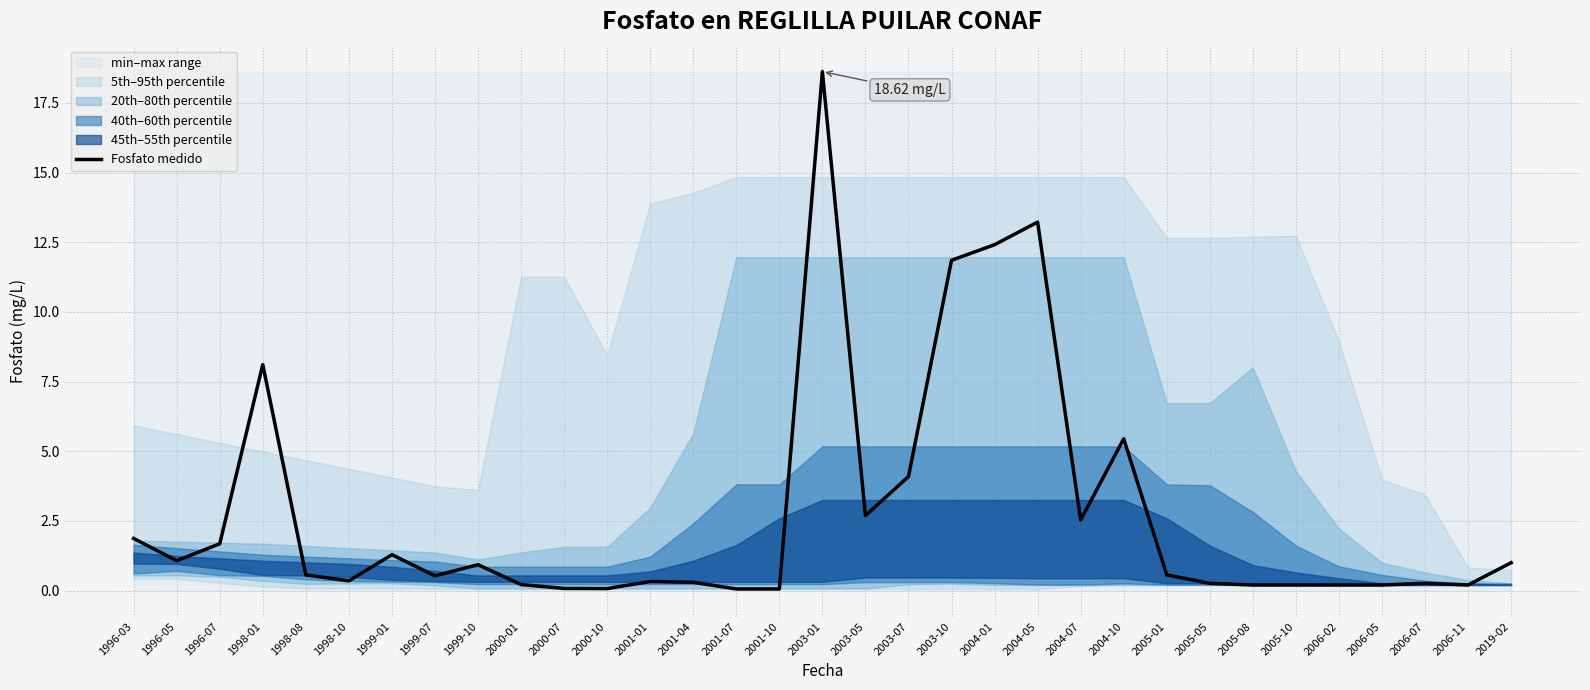

What is the sum of all values?

91.4